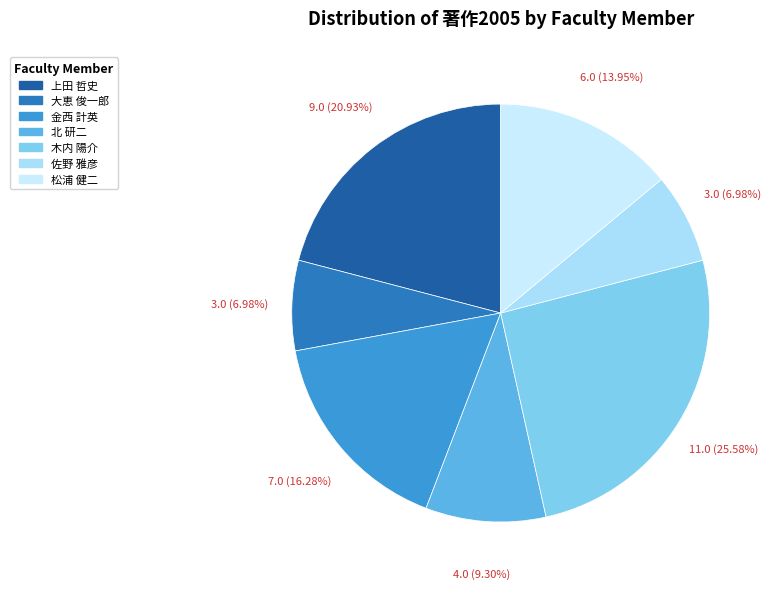

How many slices are in this pie chart?

7